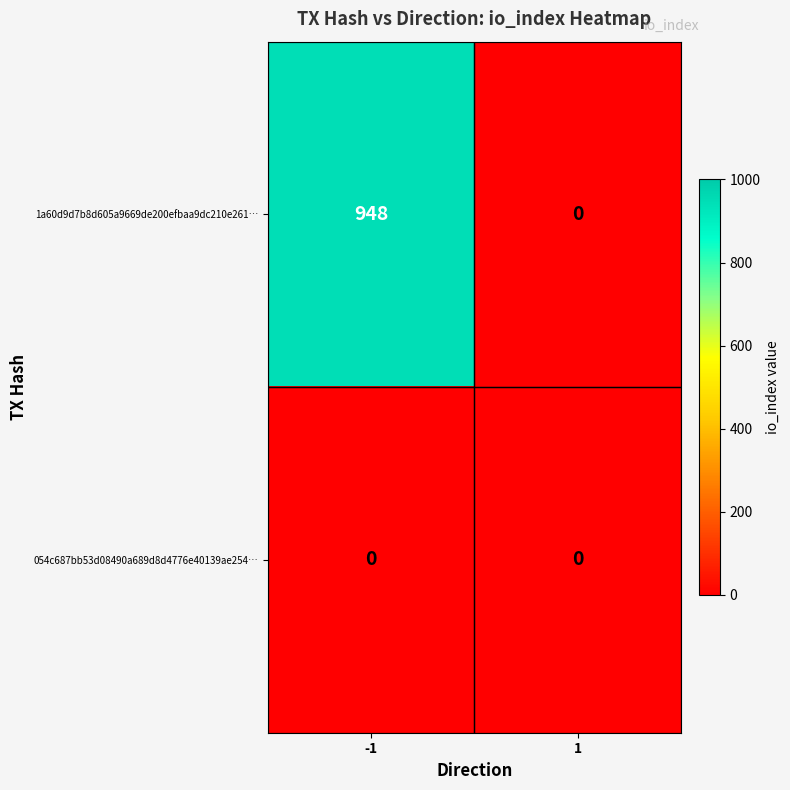

The value of 1a60d9d7b8d605a9669de200efbaa9dc210e261… at -1 is 948. True or false?

True